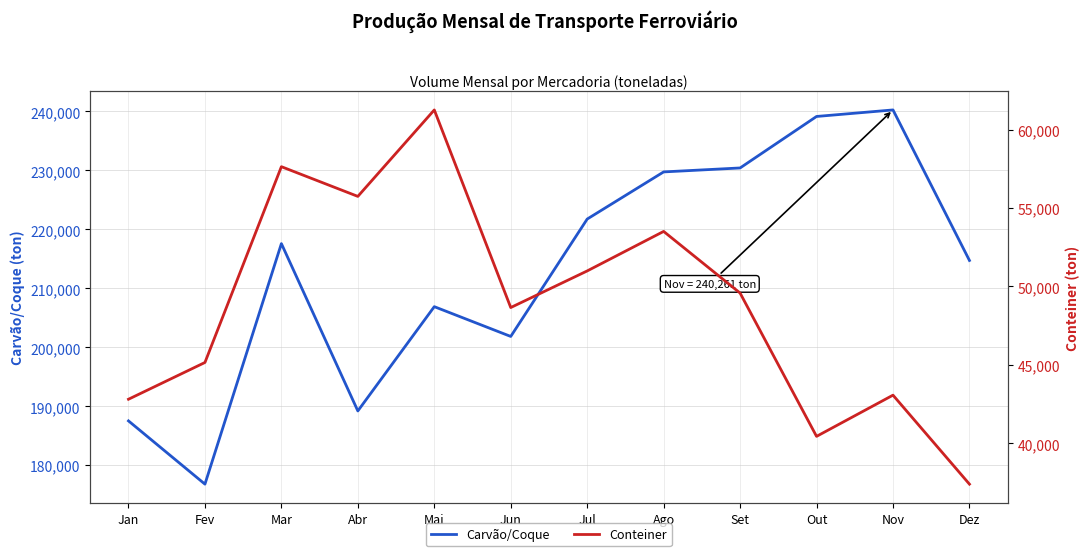

How many lines are shown in the chart?

2